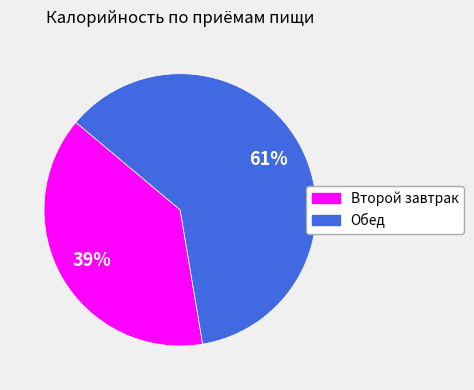

Which category has the smallest portion of the pie?

Второй завтрак